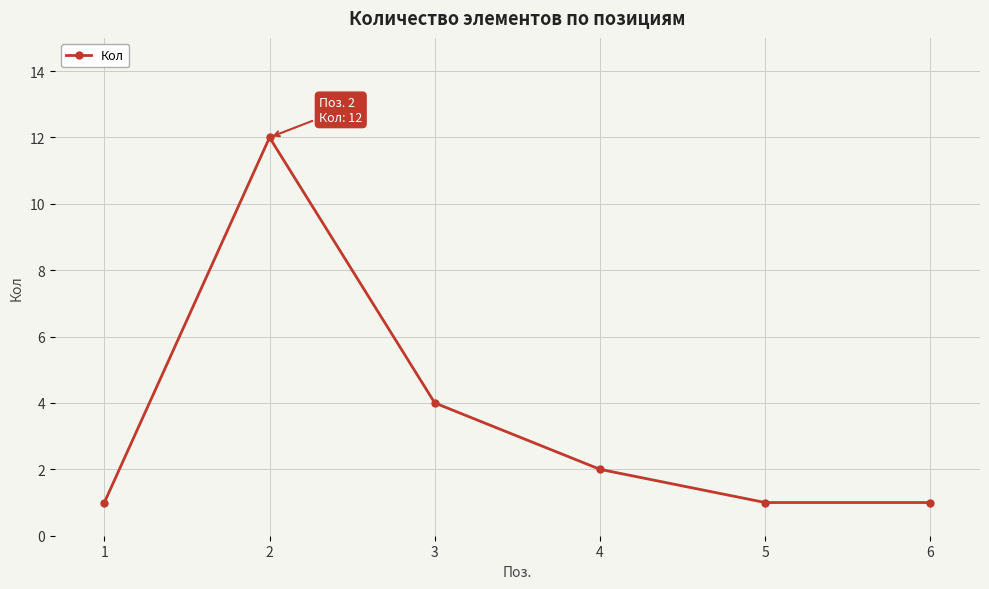

Count the number of data series in this chart.

1